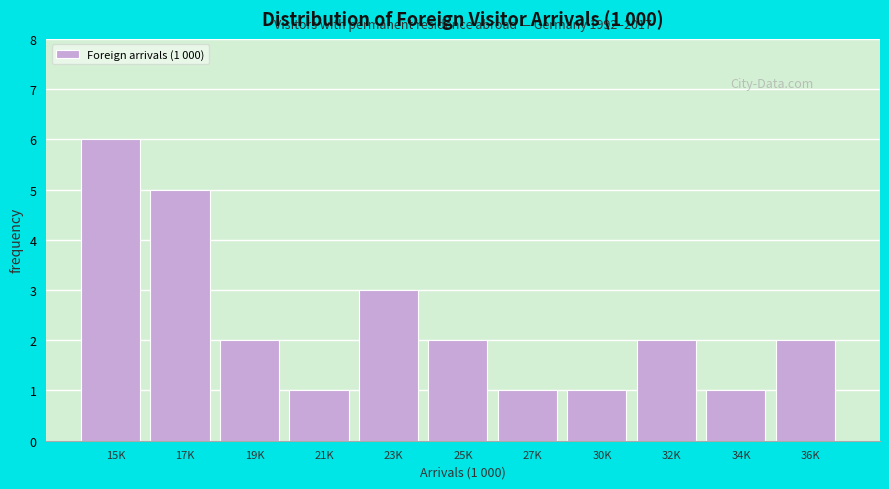

Reading left to right, what are all the values shown in this chart?

6	5	2	1	3	2	1	1	2	1	2